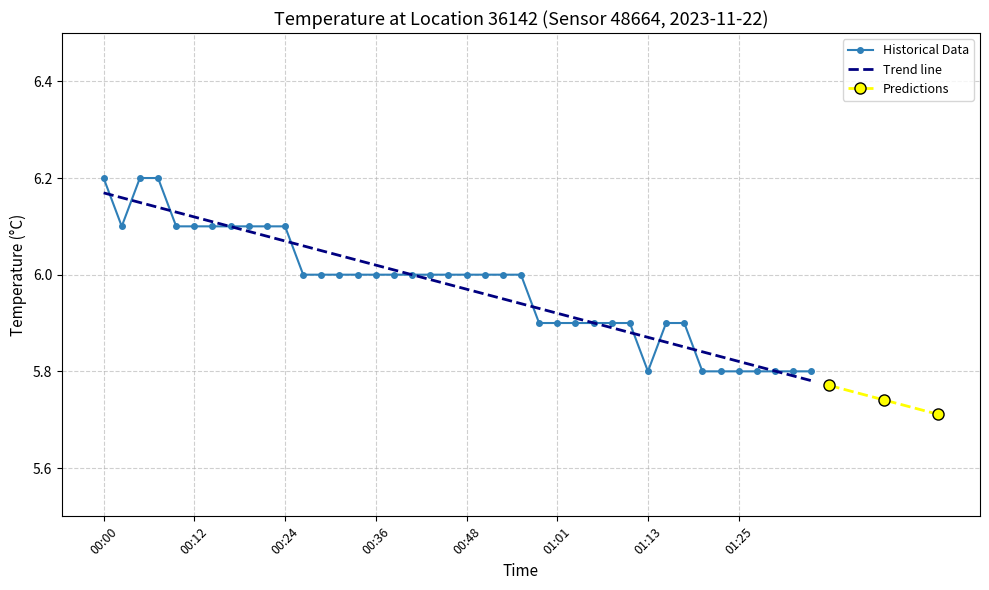

Reading right to left, what are all the values shown in this chart?

01:35=5.8	01:32=5.8	01:30=5.8	01:27=5.8	01:25=5.8	01:23=5.8	01:20=5.8	01:18=5.9	01:15=5.9	01:13=5.8	01:10=5.9	01:08=5.9	01:06=5.9	01:03=5.9	01:01=5.9	00:58=5.9	00:56=6.0	00:53=6.0	00:51=6.0	00:48=6.0	00:46=6.0	00:44=6.0	00:41=6.0	00:39=6.0	00:36=6.0	00:34=6.0	00:31=6.0	00:29=6.0	00:27=6.0	00:24=6.1	00:22=6.1	00:19=6.1	00:17=6.1	00:14=6.1	00:12=6.1	00:09=6.1	00:07=6.2	00:05=6.2	00:02=6.1	00:00=6.2